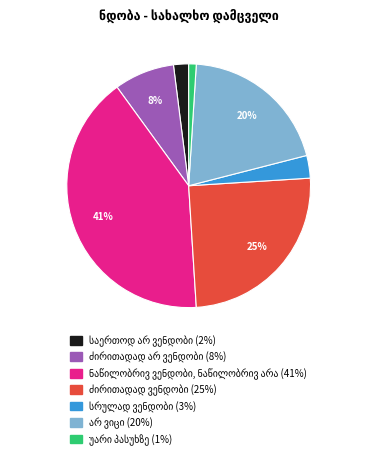

Is there any slice that represents more than half of the pie?

No